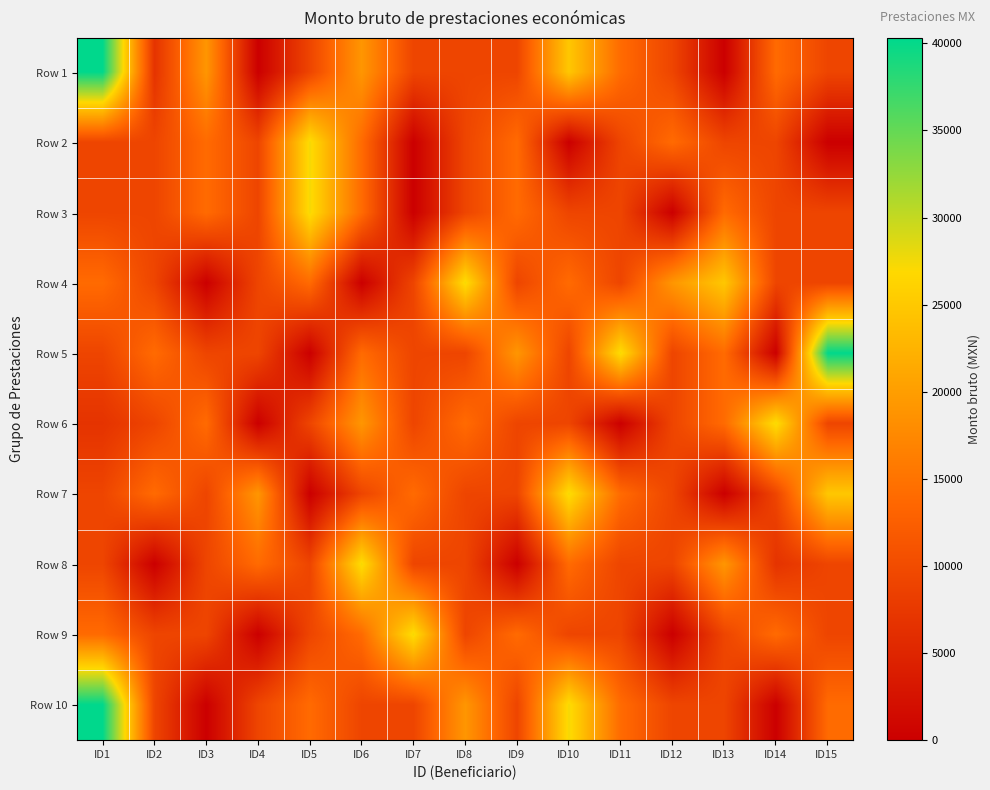

At which category is the sum across all series the highest?

ID1